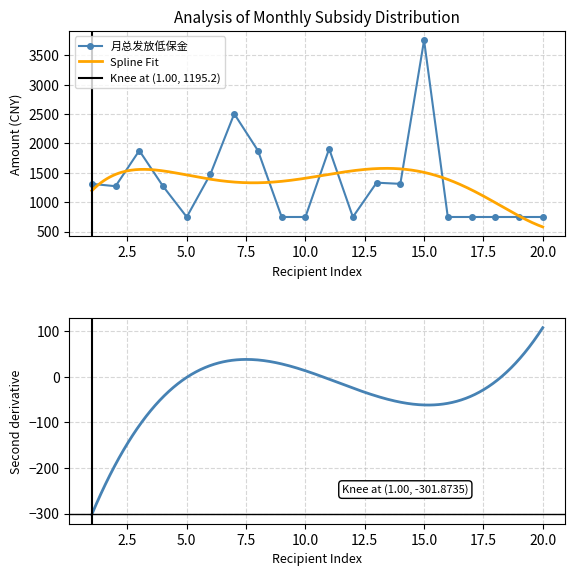

What is the lowest value of the 月总发放低保金 series?

748